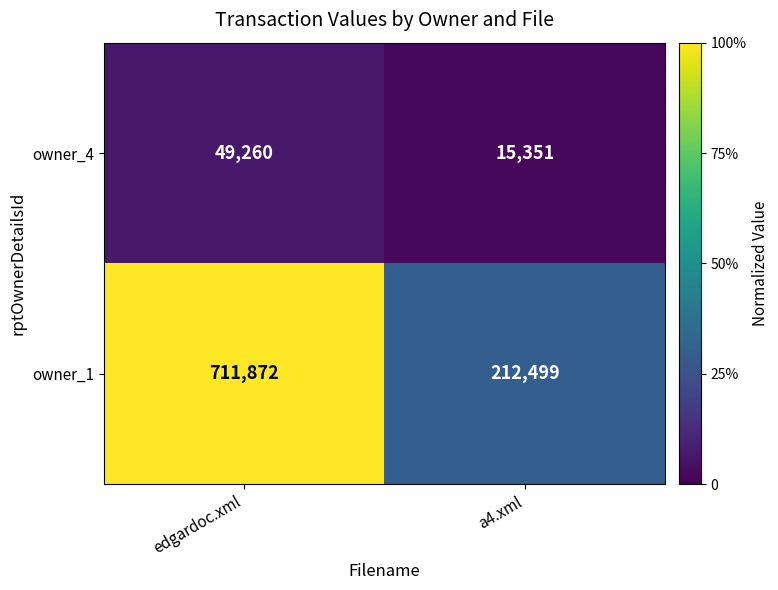

What is the difference between the owner_1 values at a4.xml and edgardoc.xml?

499373